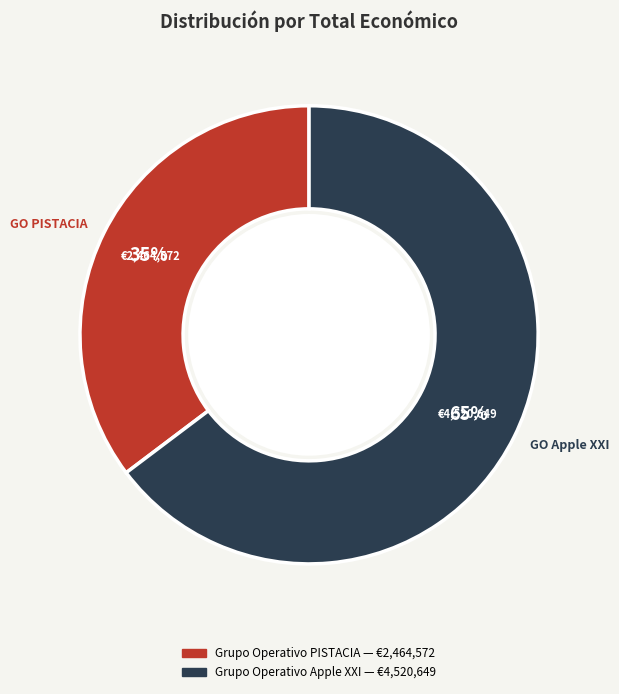

What is the largest slice in the pie chart?

Grupo Operativo Apple XXI